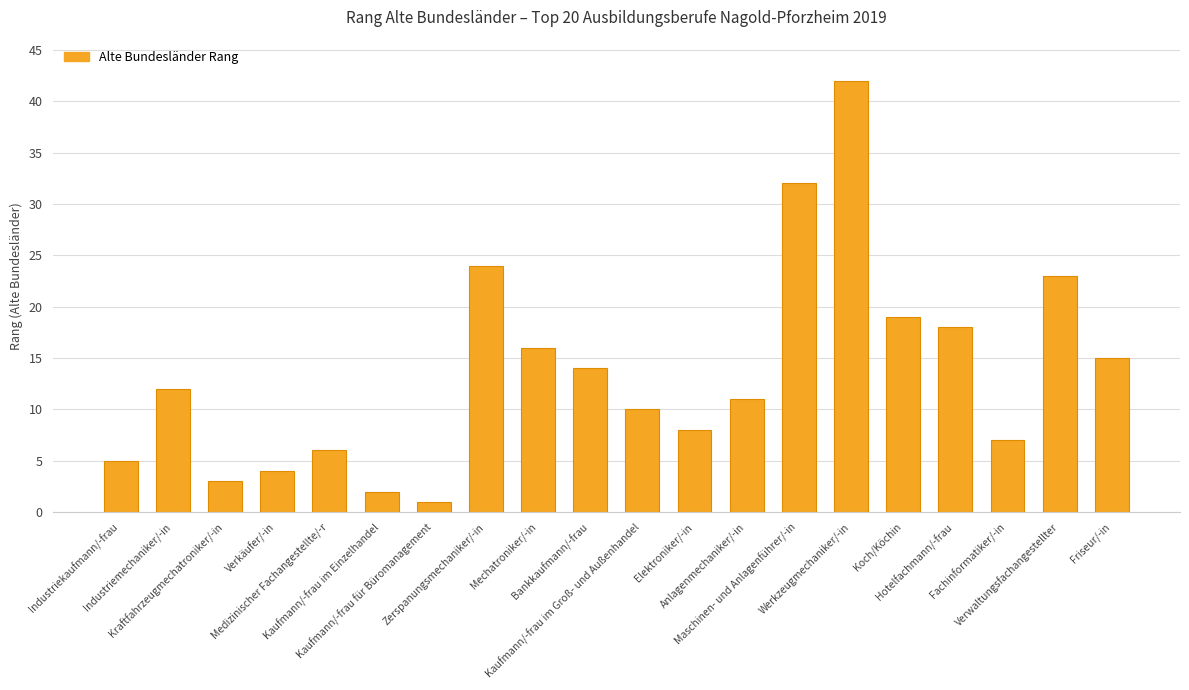

What is the difference between the maximum and minimum values?

41